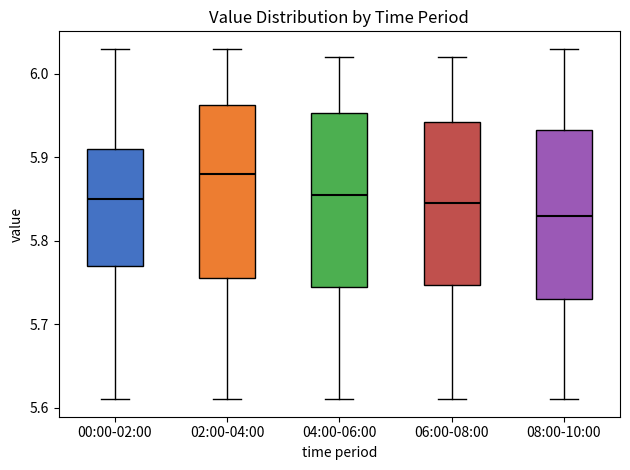

Reading left to right, transcribe this box plot: for each box, give where its median line is, the range the box spans, and where its two whiskers end, as read against the y-axis. The values are not printed on the chart, so give them approximately, as read against the axis.

00:00-02:00: median 5.85, box 5.77 to 5.91, whiskers 5.61 to 6.03
02:00-04:00: median 5.88, box 5.76 to 5.96, whiskers 5.61 to 6.03
04:00-06:00: median 5.86, box 5.75 to 5.95, whiskers 5.61 to 6.02
06:00-08:00: median 5.85, box 5.75 to 5.94, whiskers 5.61 to 6.02
08:00-10:00: median 5.83, box 5.73 to 5.93, whiskers 5.61 to 6.03